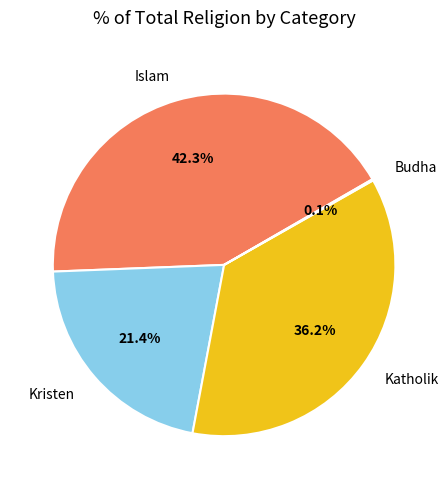

Is there a majority slice in this chart?

No